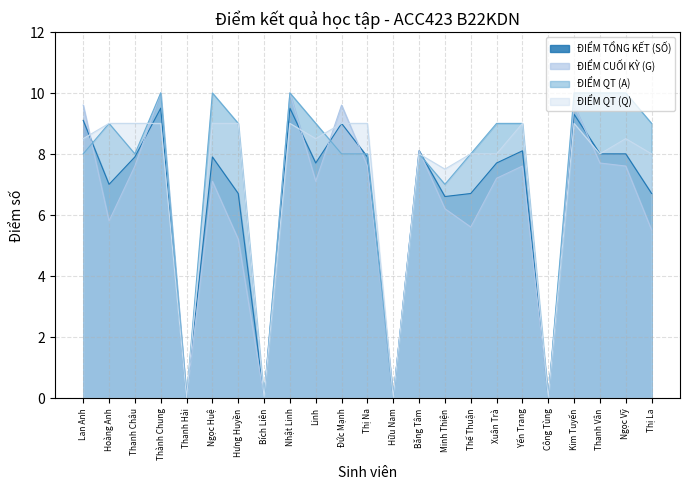

How many intersections are there between ĐIỂM CUỐI KỲ (G) and ĐIỂM QT (A)?

4